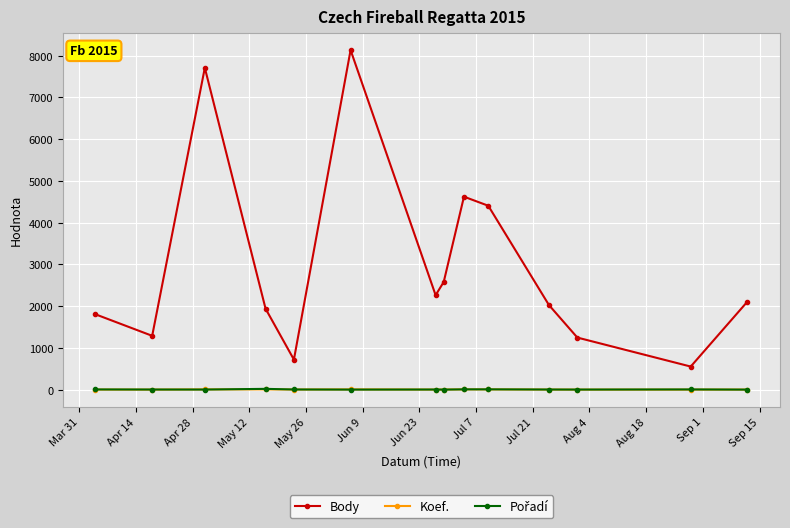

Which series has the widest spread of values?

Body